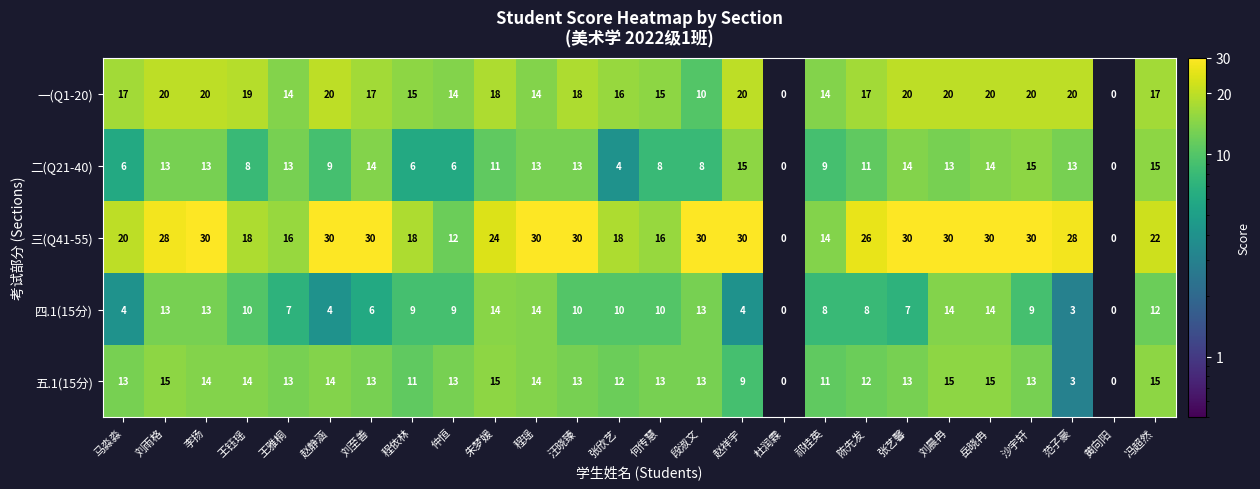

Which series has the largest total across all categories?

三(Q41-55)